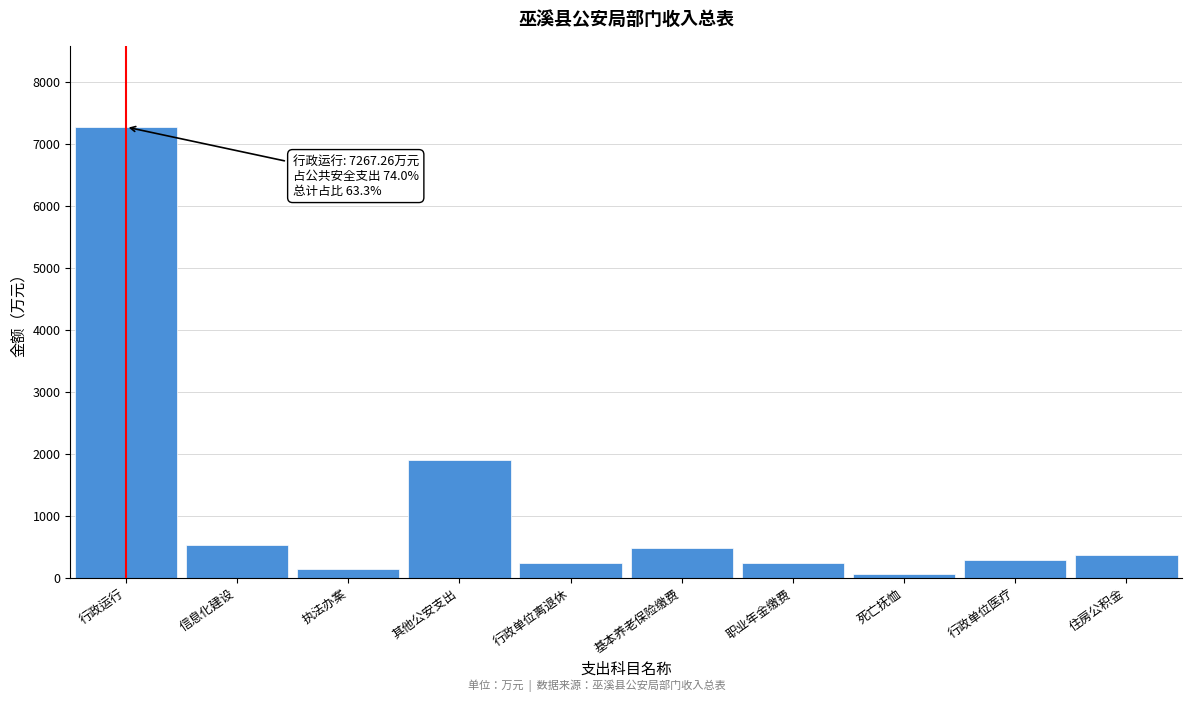

Is it true that the value at 住房公积金 is 360.4?

True